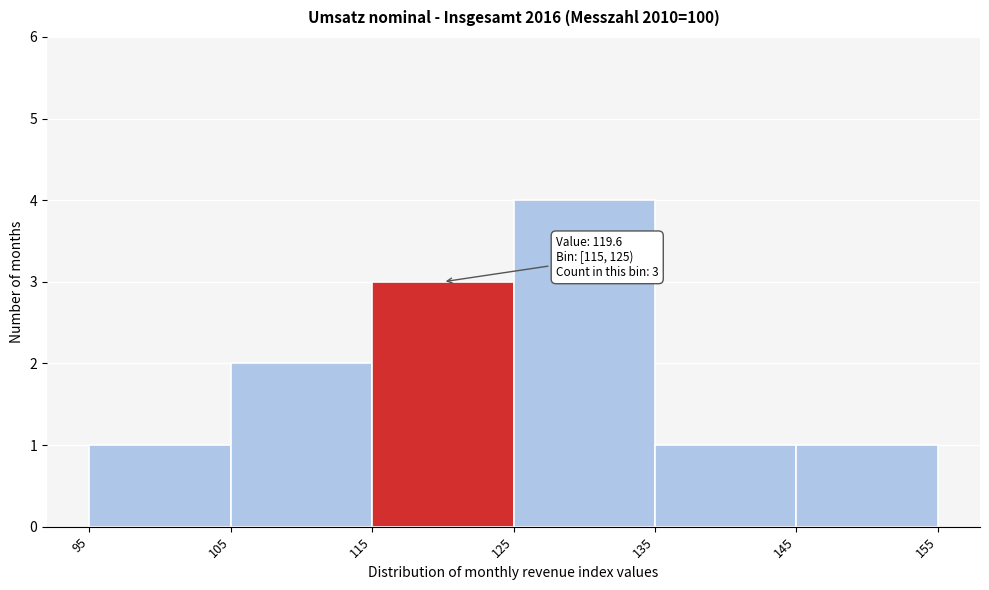

Over which range of the x-axis is the bar tallest?

125 to 135